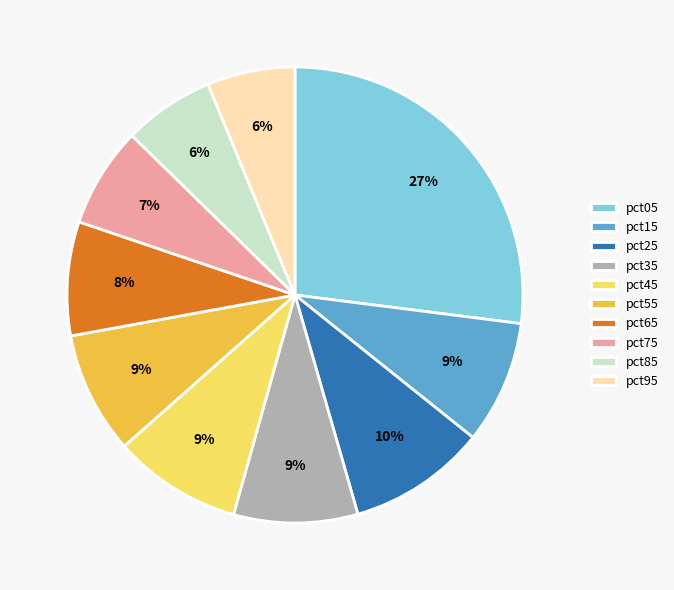

Which has a higher value, pct65 or pct45?

pct45